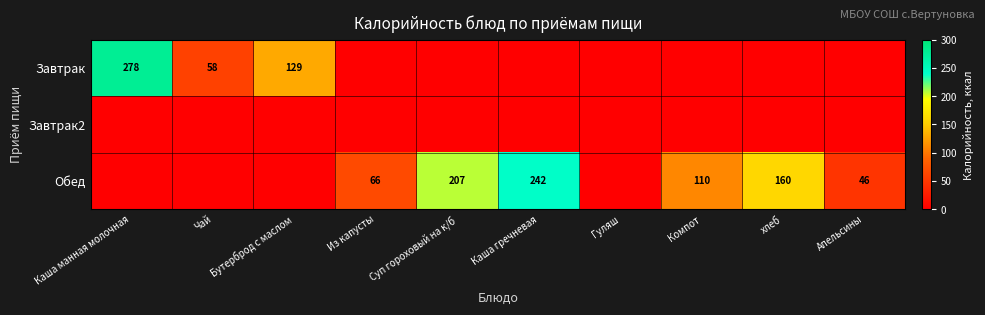

The Завтрак series shows 129 at Бутерброд с маслом. True or false?

True